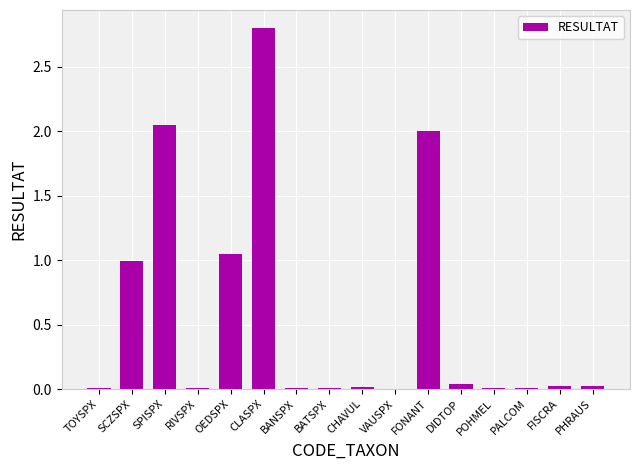

What is the maximum value shown in the chart?

2.8